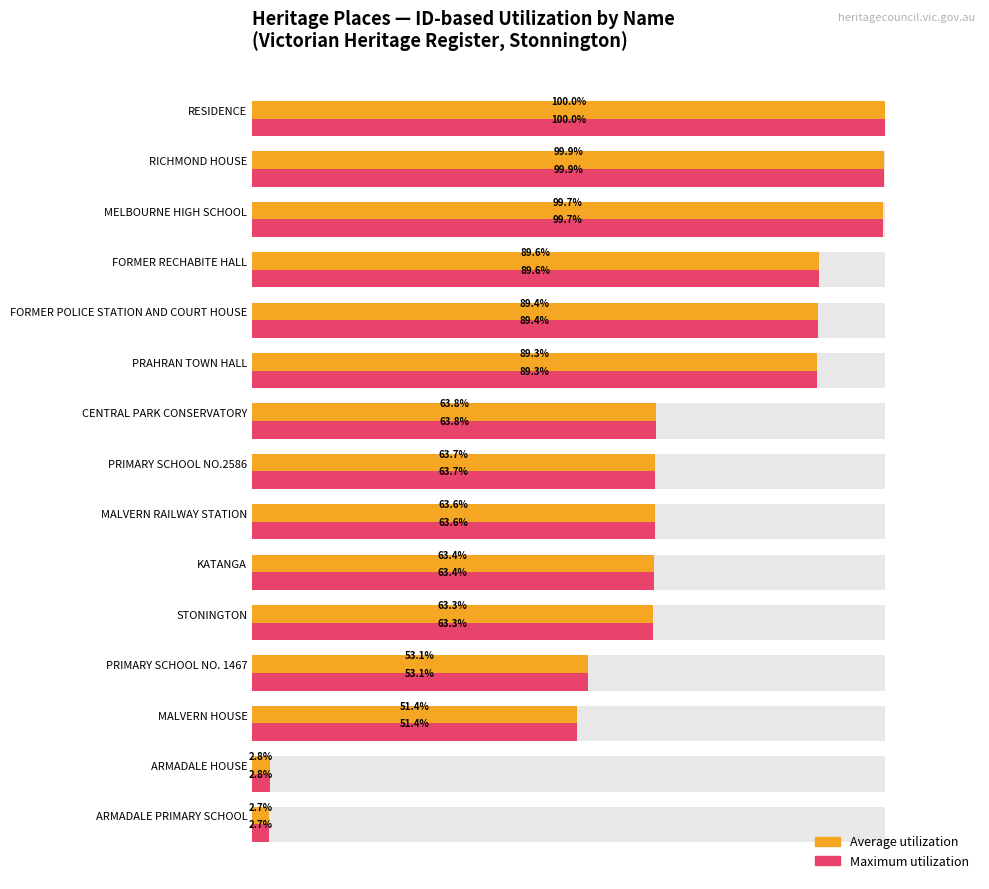

At how many categories does at least one series exceed 79?

6